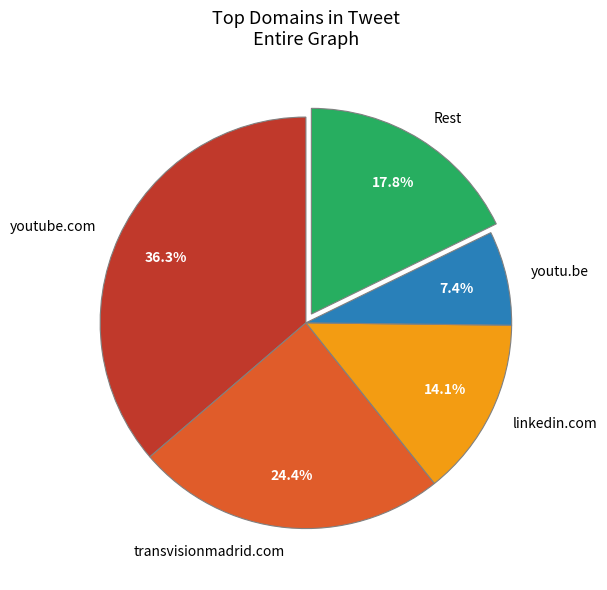

Does any single category account for the majority?

No